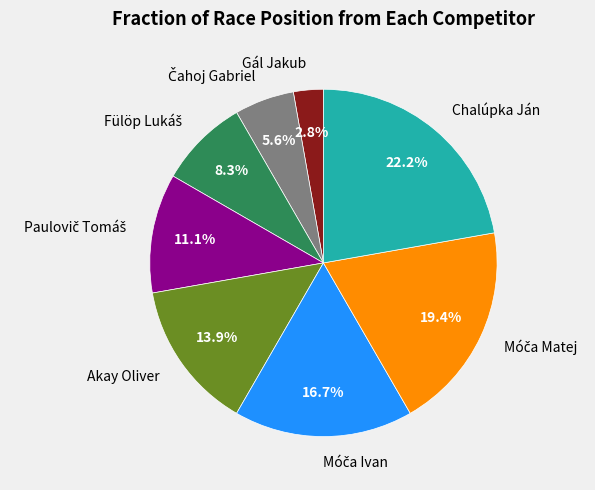

How many segments does this pie chart have?

8